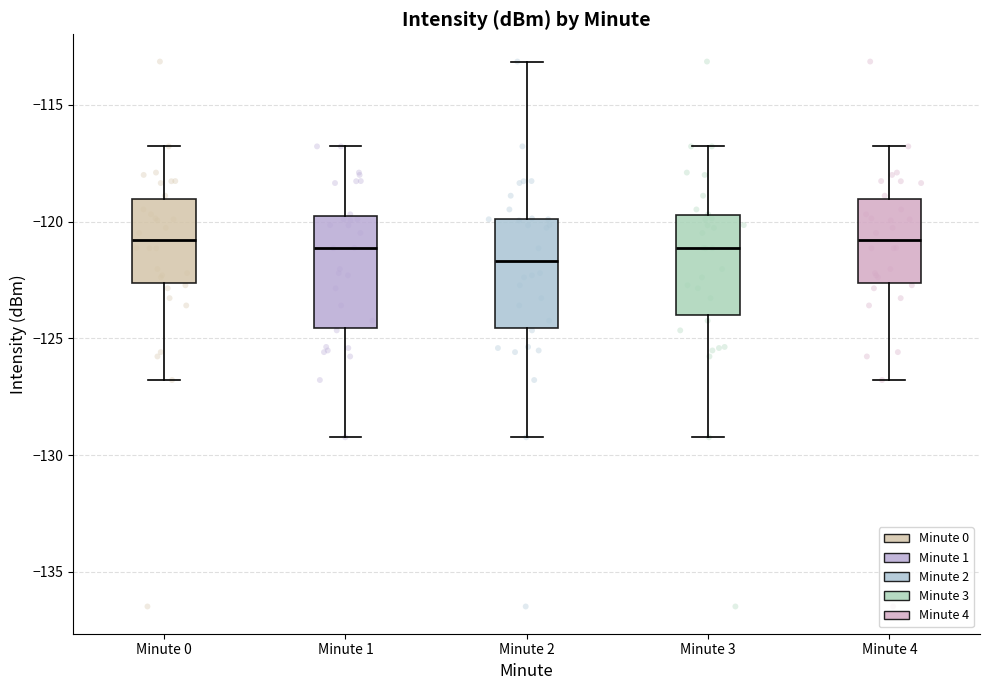

Where does the lower whisker of the box for Minute 4 end on the y-axis? The values are not printed on the chart, so give them approximately, as read against the axis.

-127.0